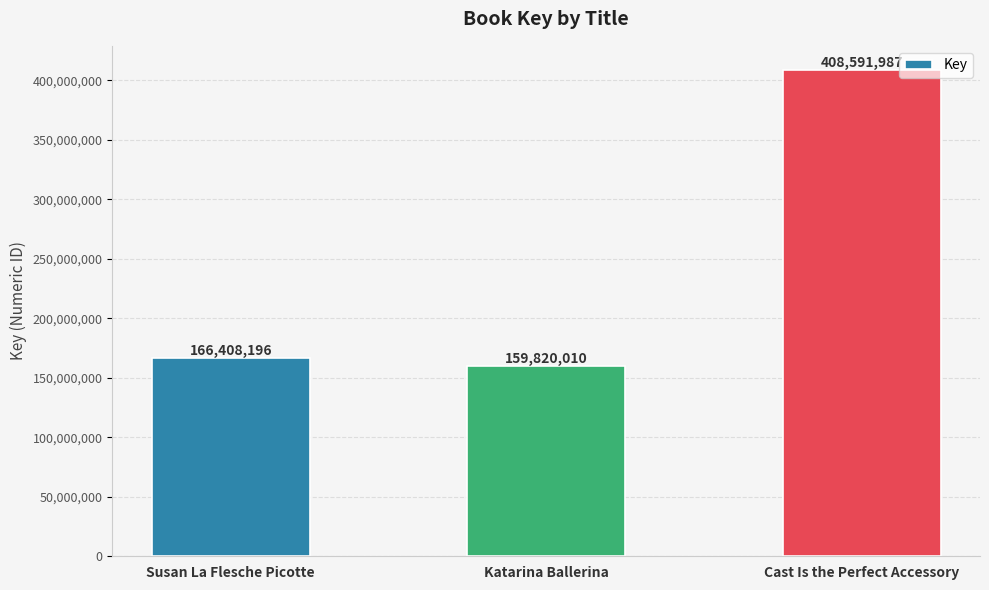

How many bars are there in total?

3